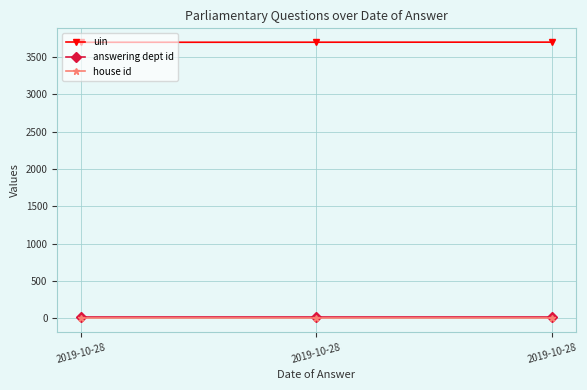

At which label does uin first exceed 3698?

2019-10-28